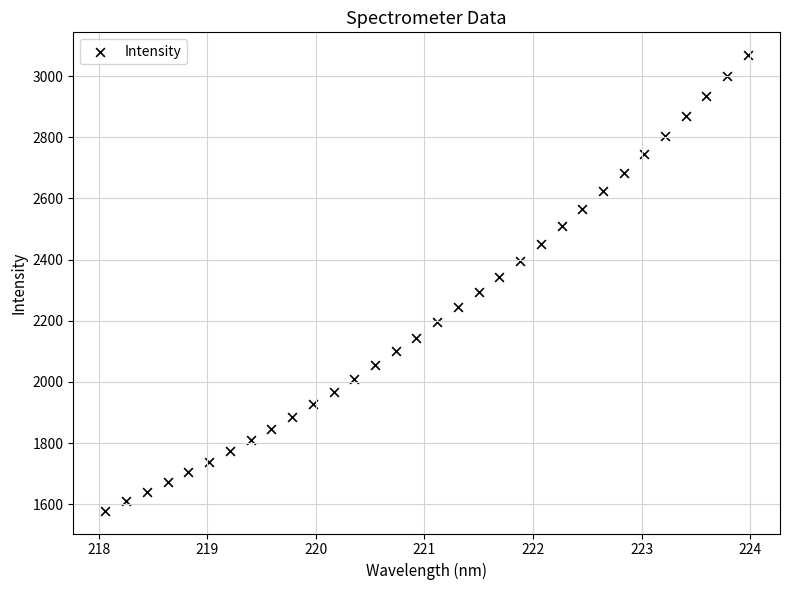

What is the range of Y values (max minus min)?

1489.4